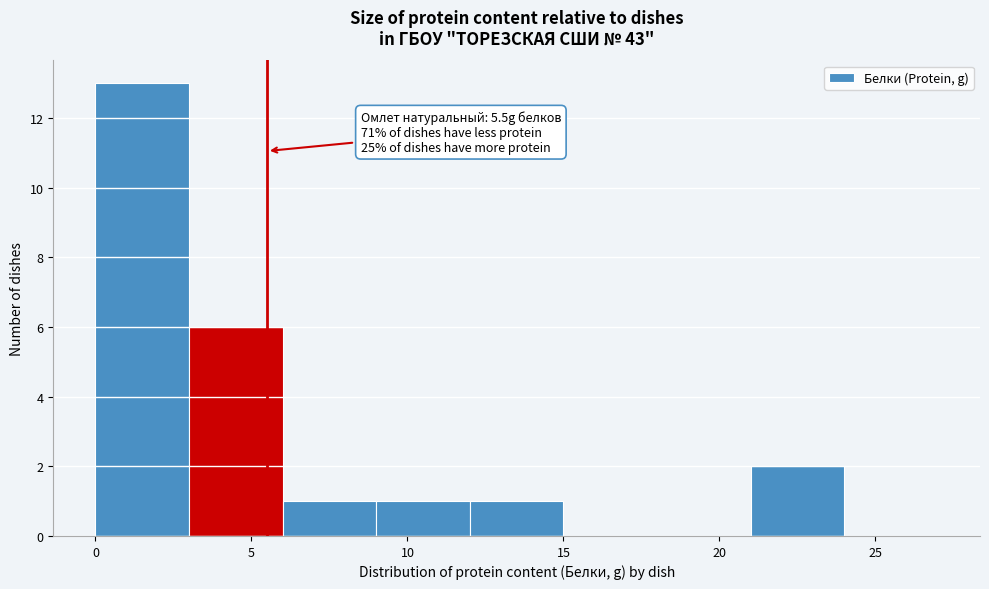

Over which range of the x-axis is the bar tallest?

0 to 3